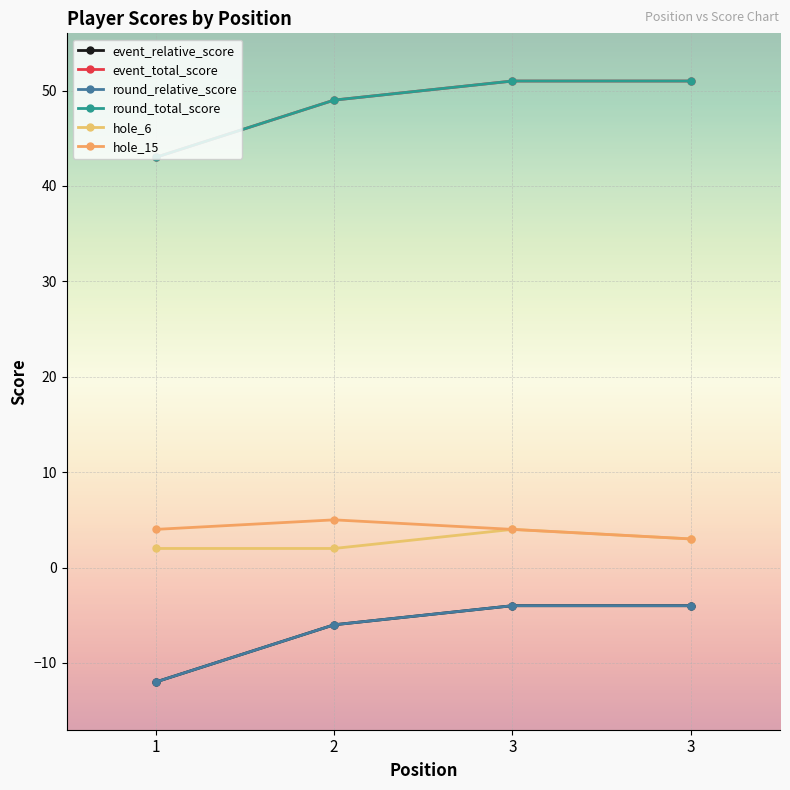

What is the value of the event_relative_score point at the 1st from the left?

-12